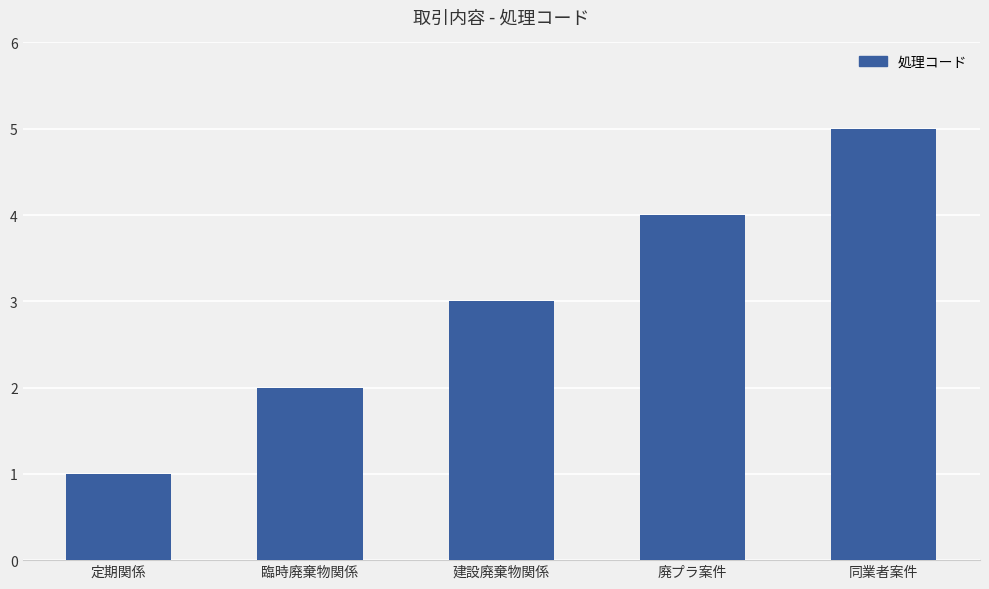

Which category has the highest value across all series?

同業者案件